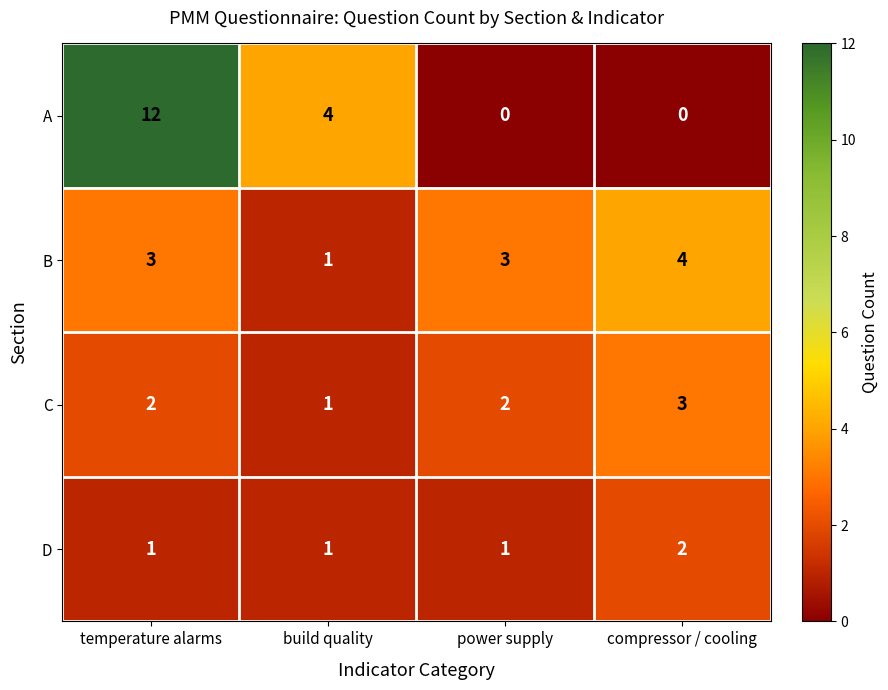

What value does the A series have at build quality, to the nearest 5?

5